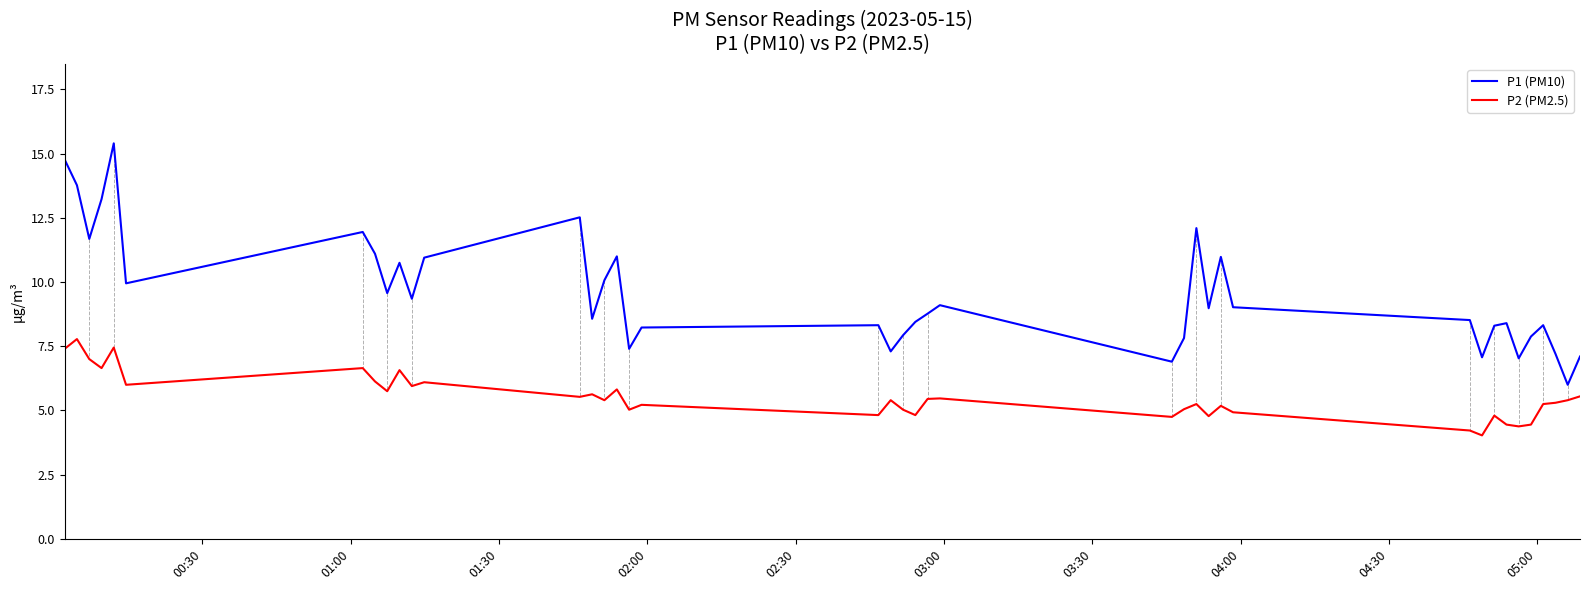

Which series has the largest total across all categories?

P1 (PM10)